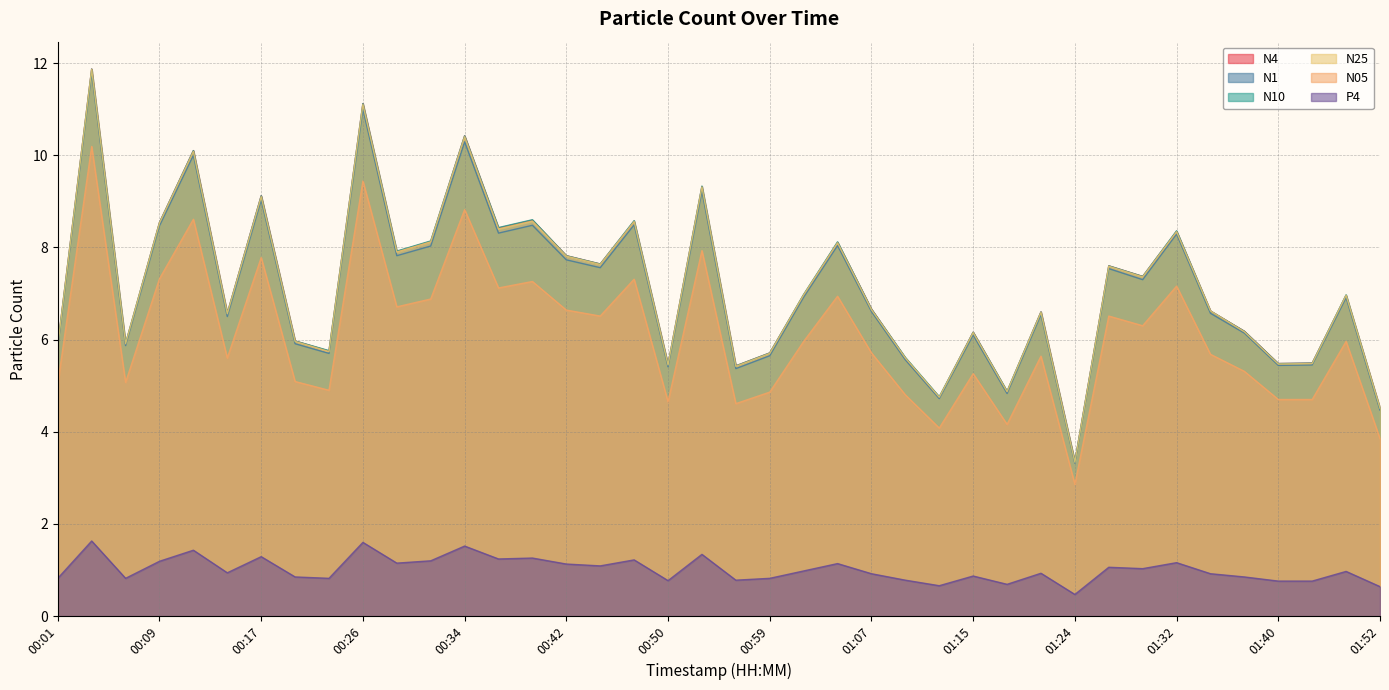

What is the label of the 28th point from the right?

00:34